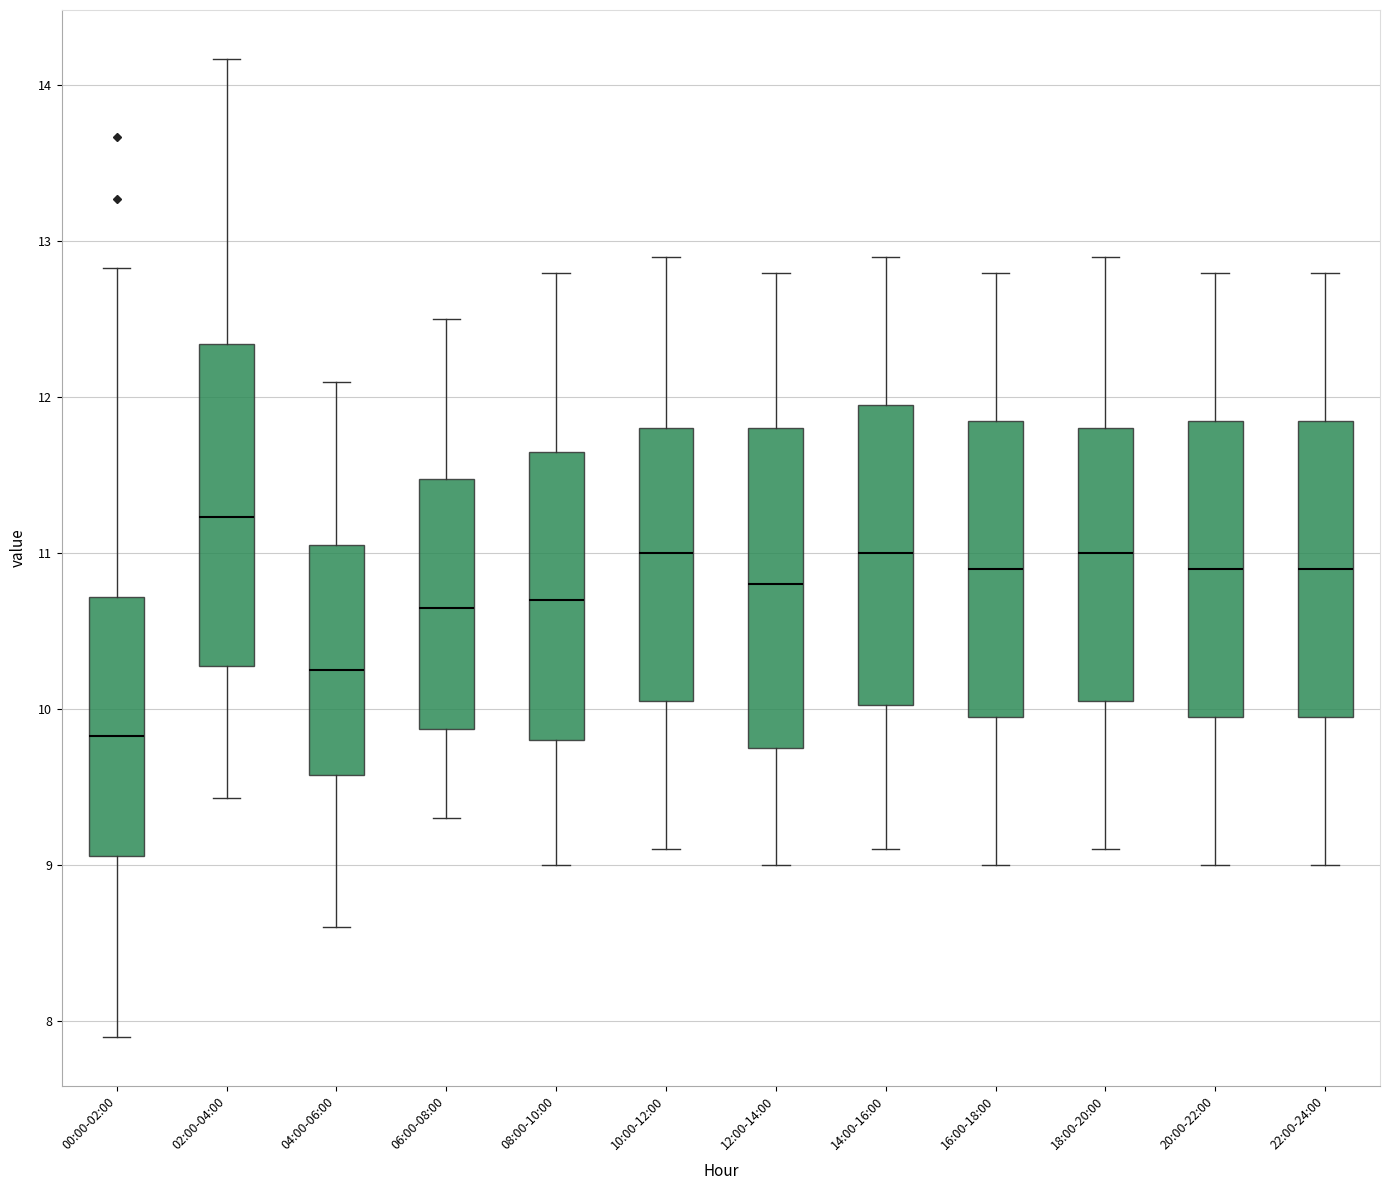

Reading left to right, transcribe this box plot: for each box, give where its median line is, the range the box spans, and where its two whiskers end, as read against the y-axis. The values are not printed on the chart, so give them approximately, as read against the axis.

00:00-02:00: median 9.8, box 9.1 to 10.7, whiskers 7.9 to 12.8
02:00-04:00: median 11.2, box 10.3 to 12.3, whiskers 9.4 to 14.2
04:00-06:00: median 10.3, box 9.6 to 11.1, whiskers 8.6 to 12.1
06:00-08:00: median 10.7, box 9.9 to 11.5, whiskers 9.3 to 12.5
08:00-10:00: median 10.7, box 9.8 to 11.7, whiskers 9.0 to 12.8
10:00-12:00: median 11.0, box 10.1 to 11.8, whiskers 9.1 to 12.9
12:00-14:00: median 10.8, box 9.8 to 11.8, whiskers 9.0 to 12.8
14:00-16:00: median 11.0, box 10.0 to 12.0, whiskers 9.1 to 12.9
16:00-18:00: median 10.9, box 10.0 to 11.9, whiskers 9.0 to 12.8
18:00-20:00: median 11.0, box 10.1 to 11.8, whiskers 9.1 to 12.9
20:00-22:00: median 10.9, box 10.0 to 11.9, whiskers 9.0 to 12.8
22:00-24:00: median 10.9, box 10.0 to 11.9, whiskers 9.0 to 12.8